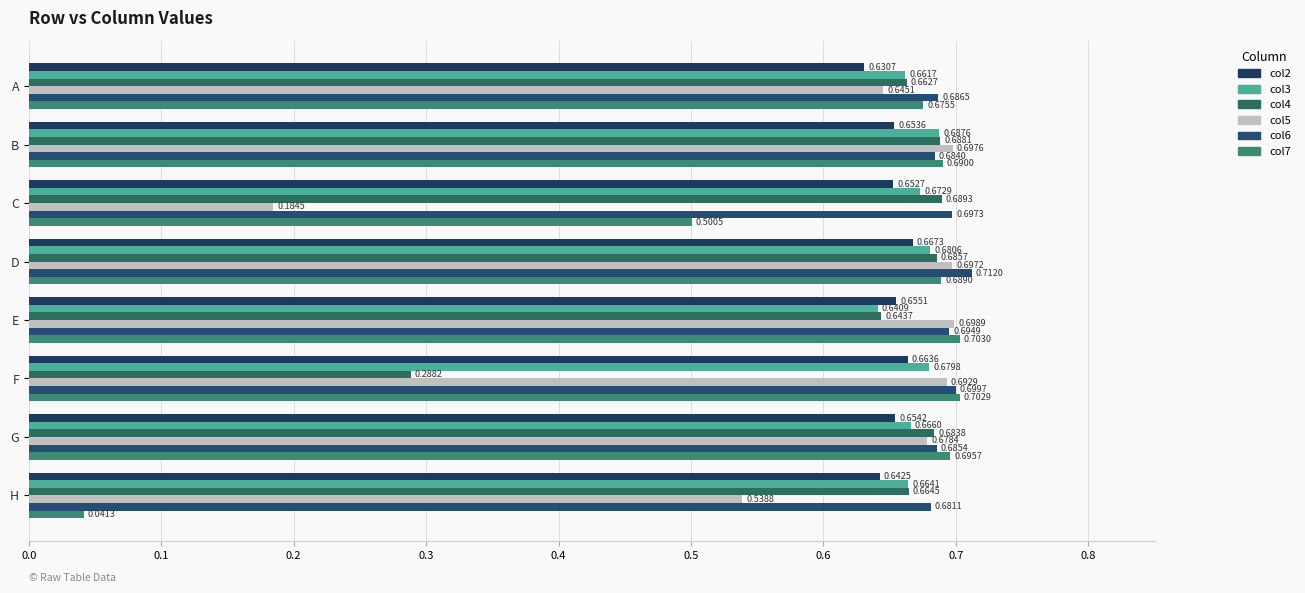

Which series has the largest range (max minus min)?

col7